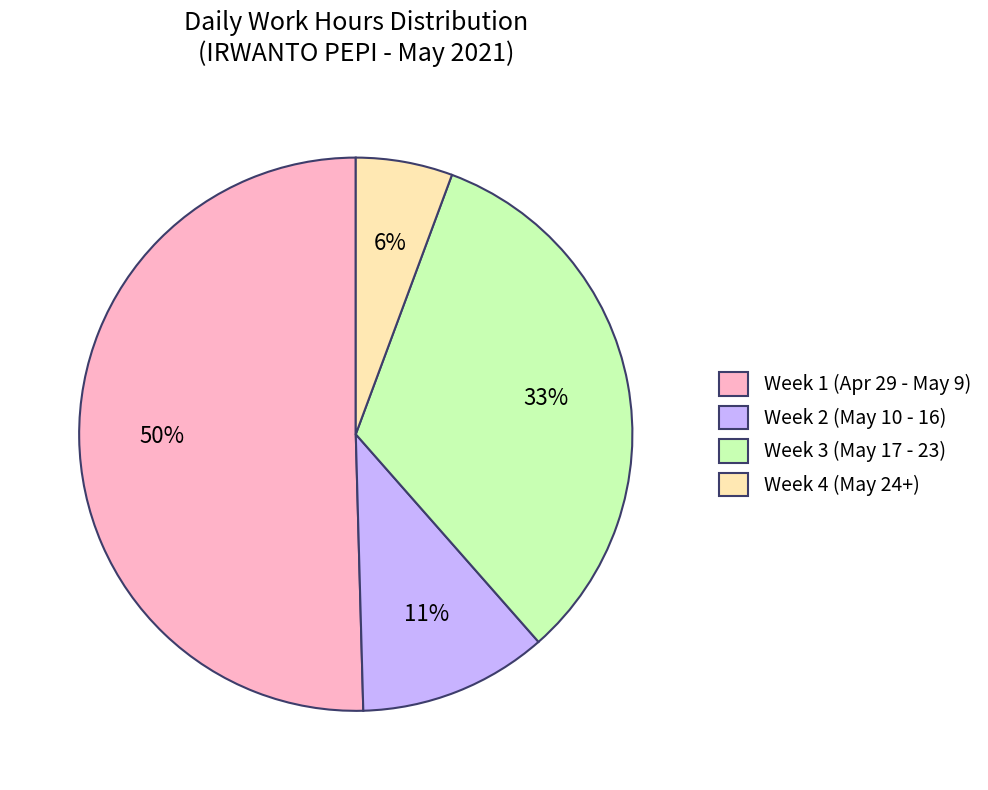

To the nearest percent, what percentage of the pie is Week 3 (May 17 - 23)?

33%